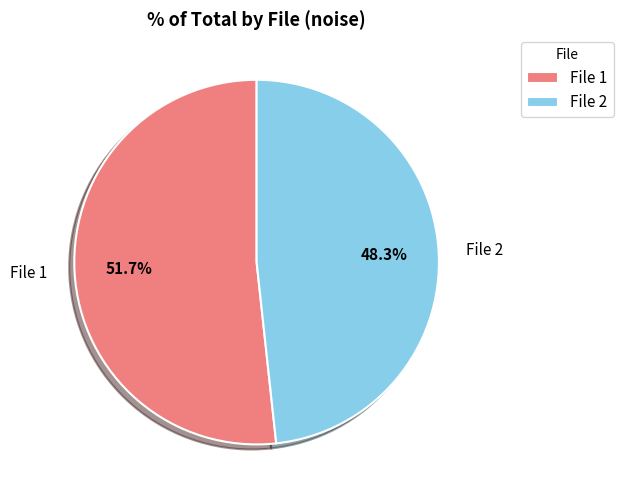

Which slice represents more than half of the pie?

File 1